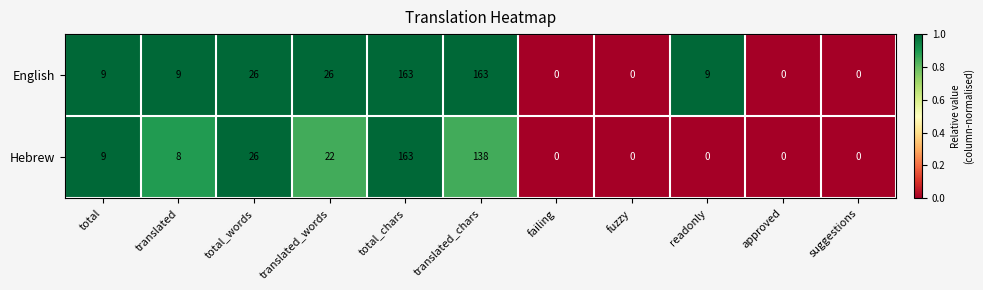

List the series in order of their overall mean, lowest first.

Hebrew, English